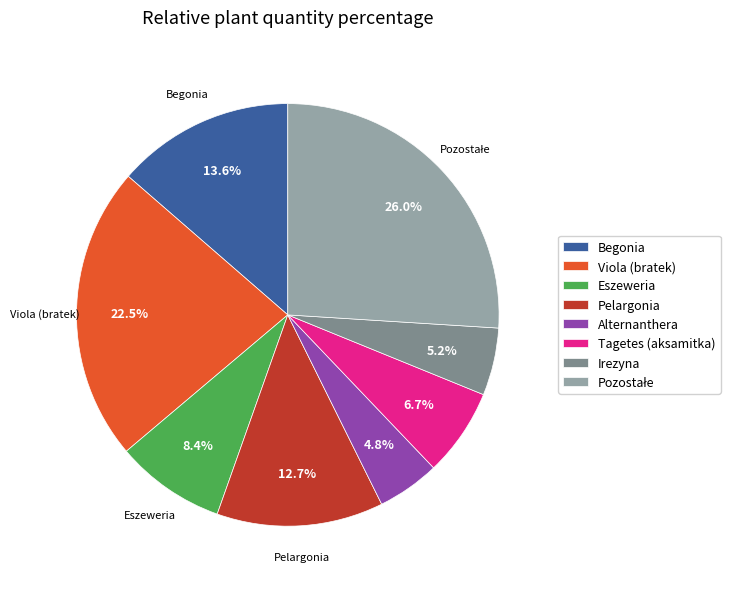

Does Alternanthera account for over 50% of the chart?

No